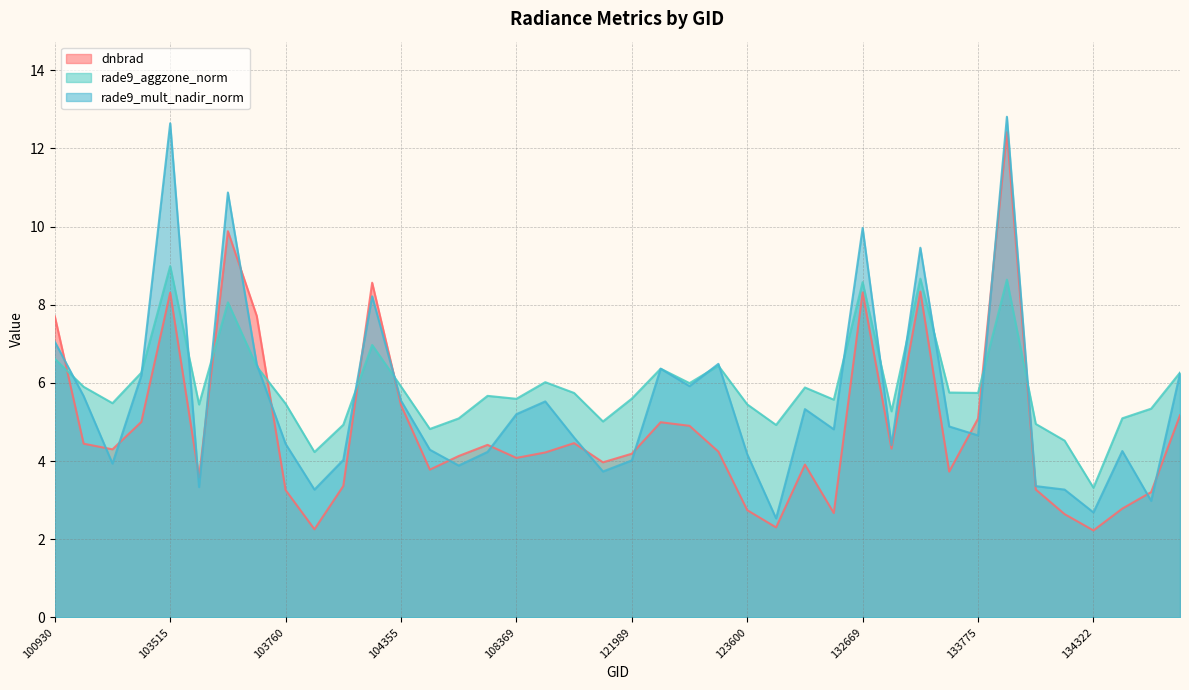

What is the minimum value for dnbrad?

2.2